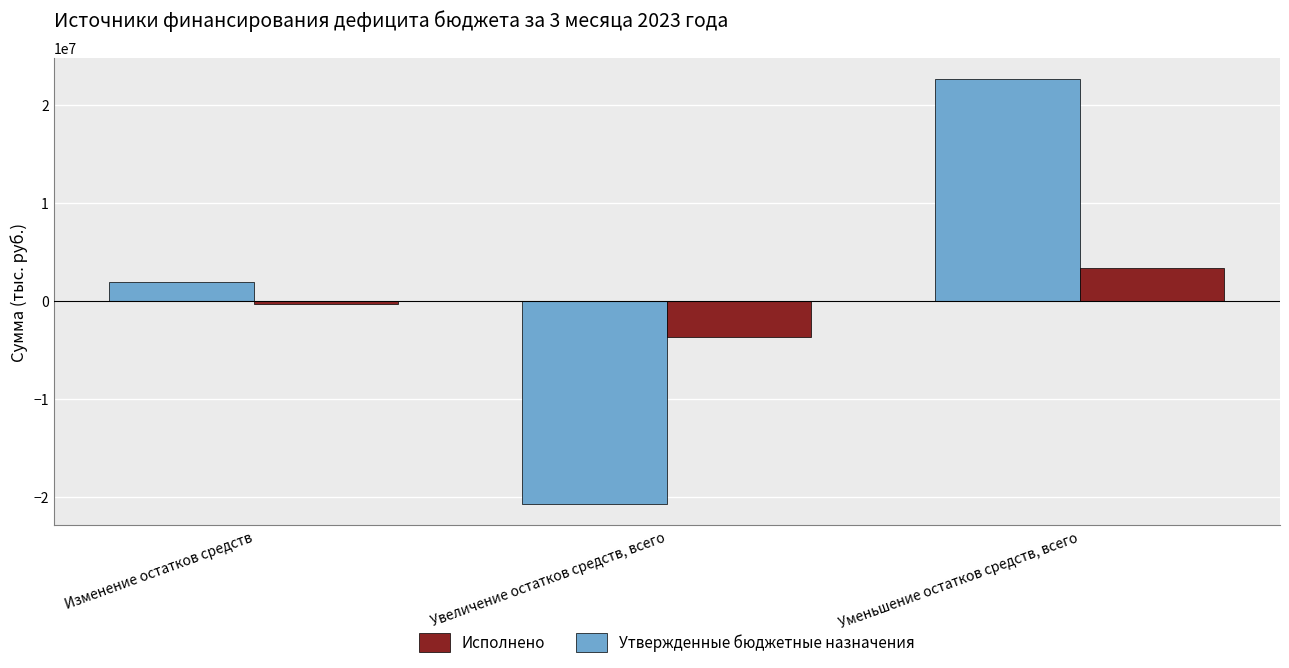

How many groups of bars are there?

3